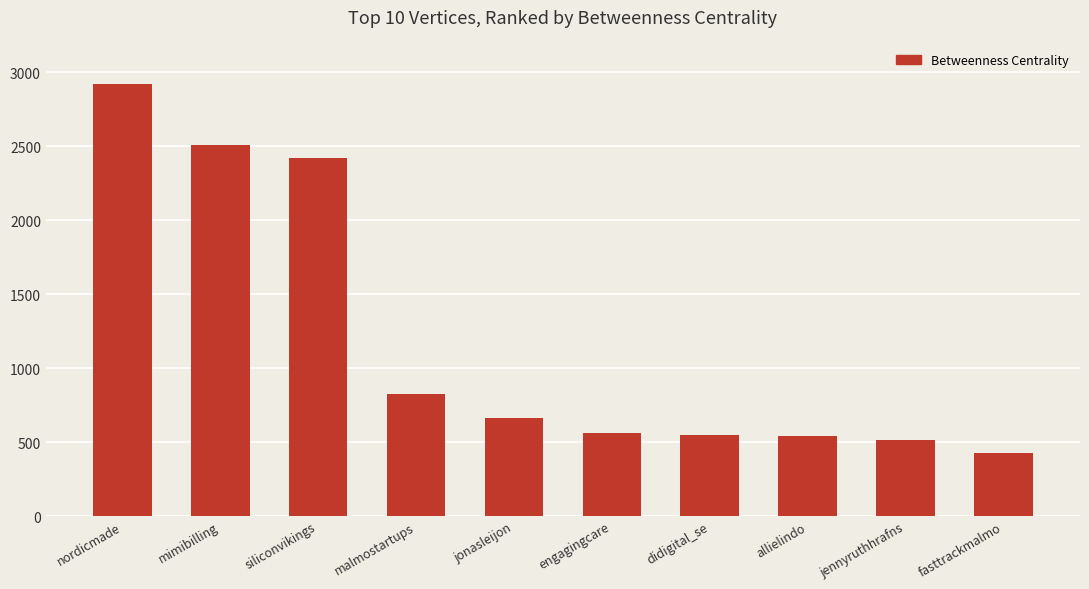

What is the difference between the values at siliconvikings and mimibilling?

83.3